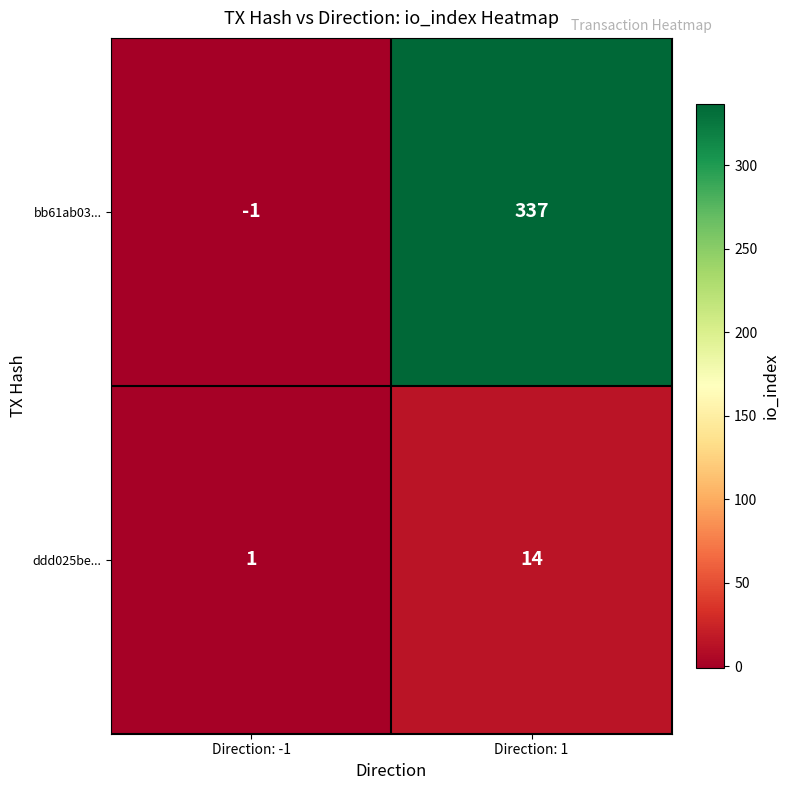

At which category does the chart reach its peak across all series?

Direction: 1